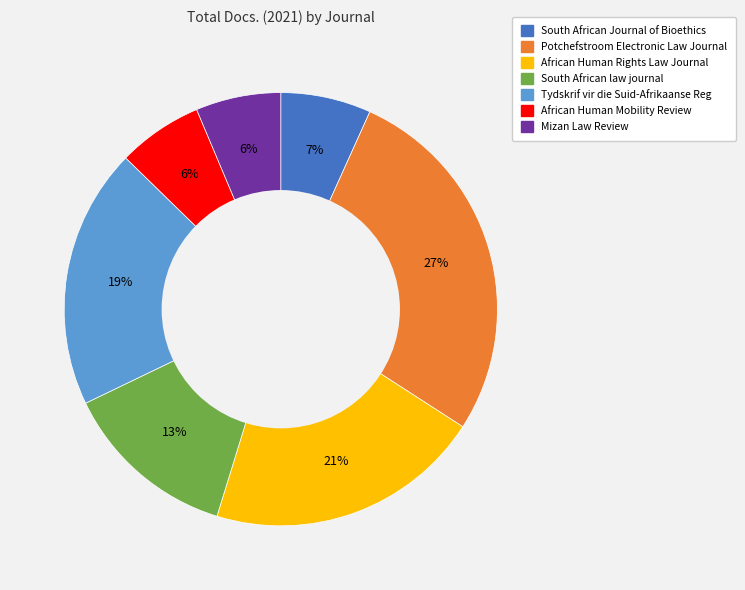

How many slices are in this pie chart?

7